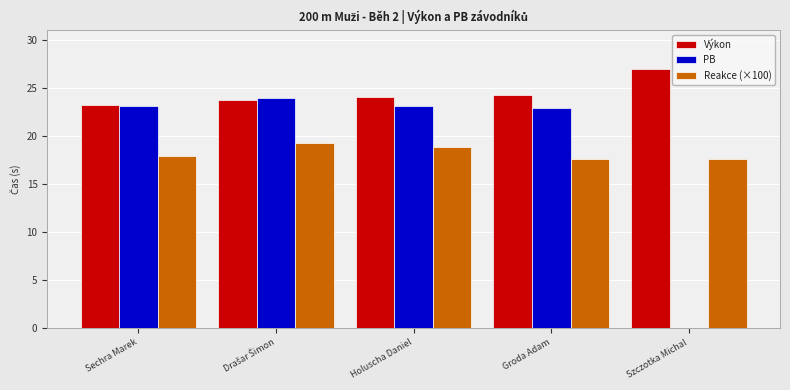

How many groups of bars are there?

5